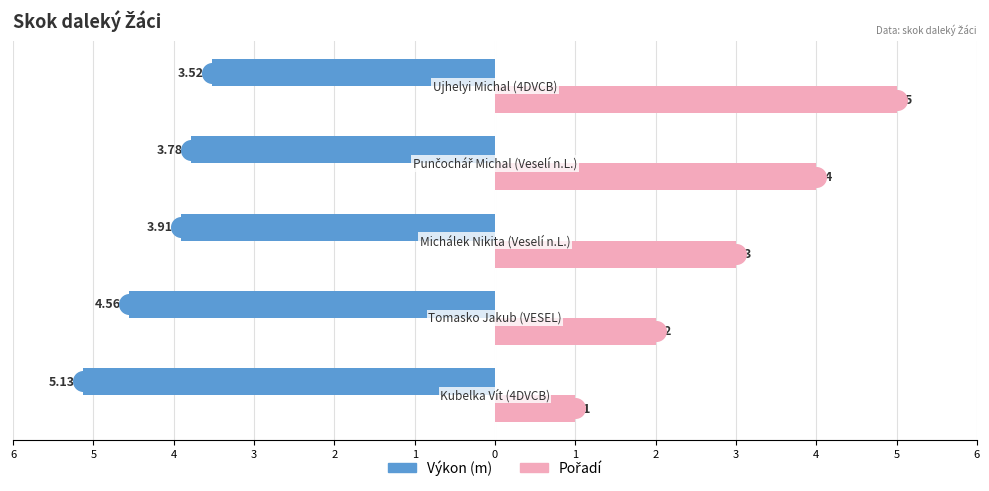

Which series reaches the minimum Y coordinate?

Výkon (m)